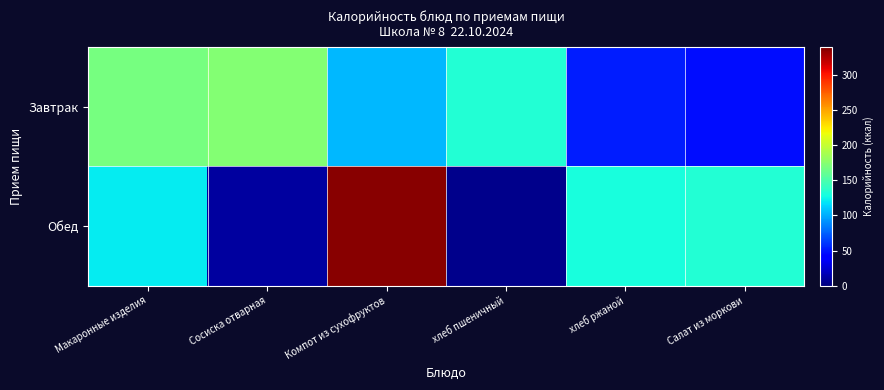

What is the highest value of the Обед series?

337.0